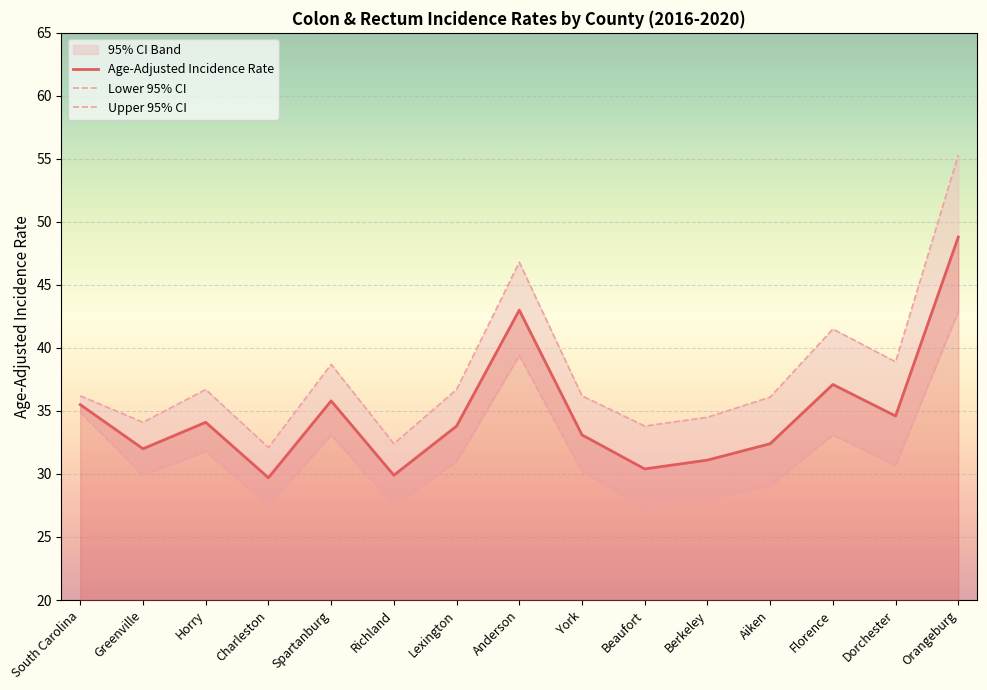

True or false: Lower 95% CI and Age-Adjusted Incidence Rate cross at least once.

False